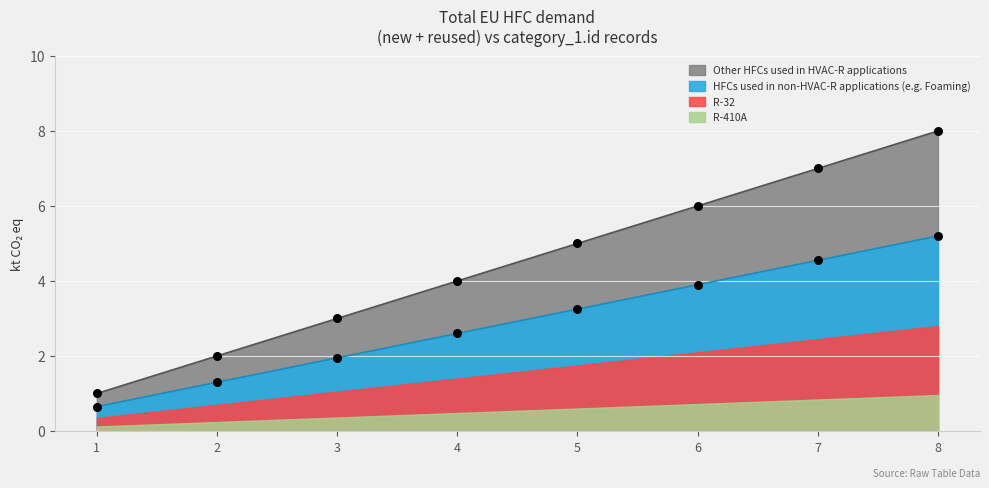

Approximately how many times larger is the value at 1 compared to 8?

0.1